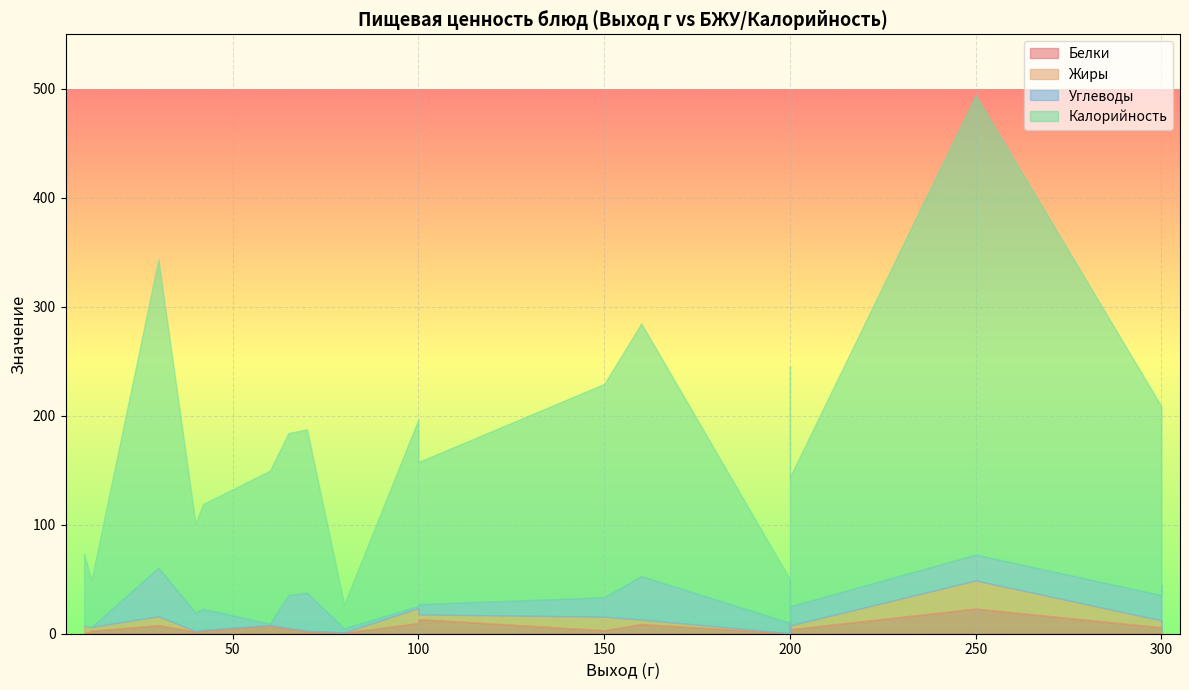

How many data points does each series have?

25